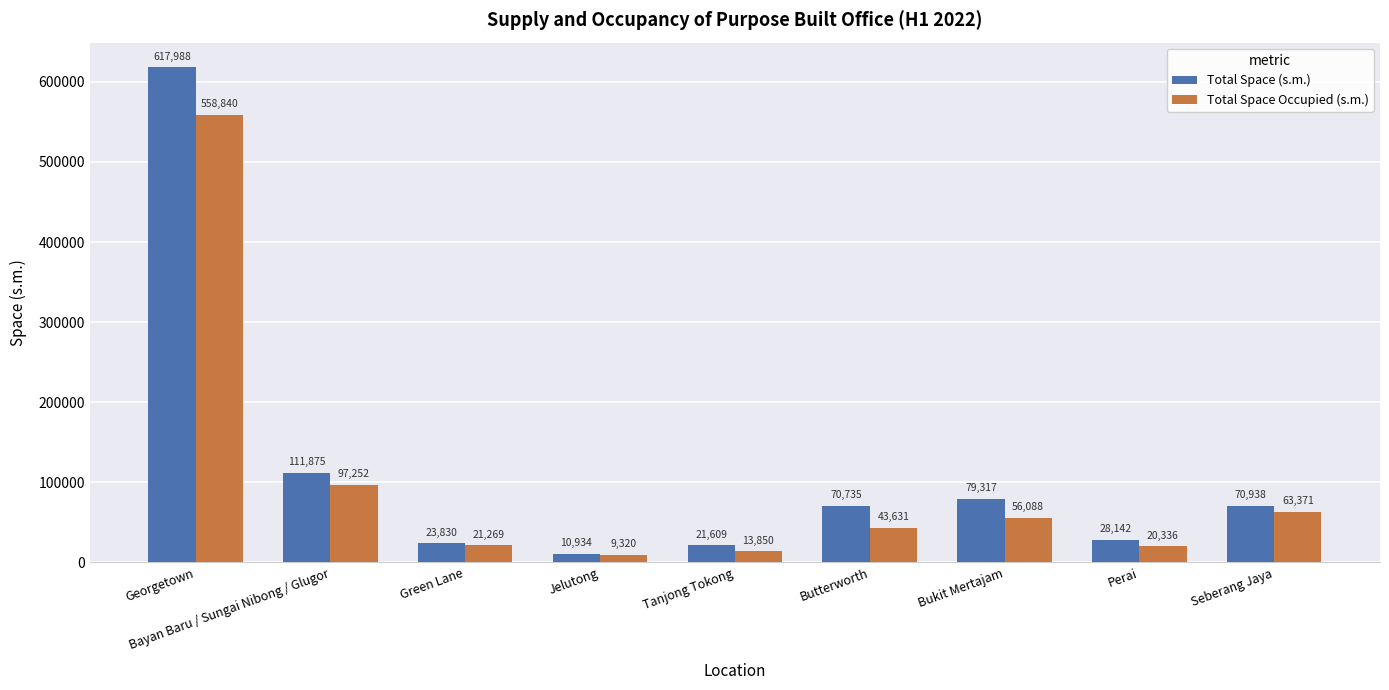

What is the smallest value displayed?

9320